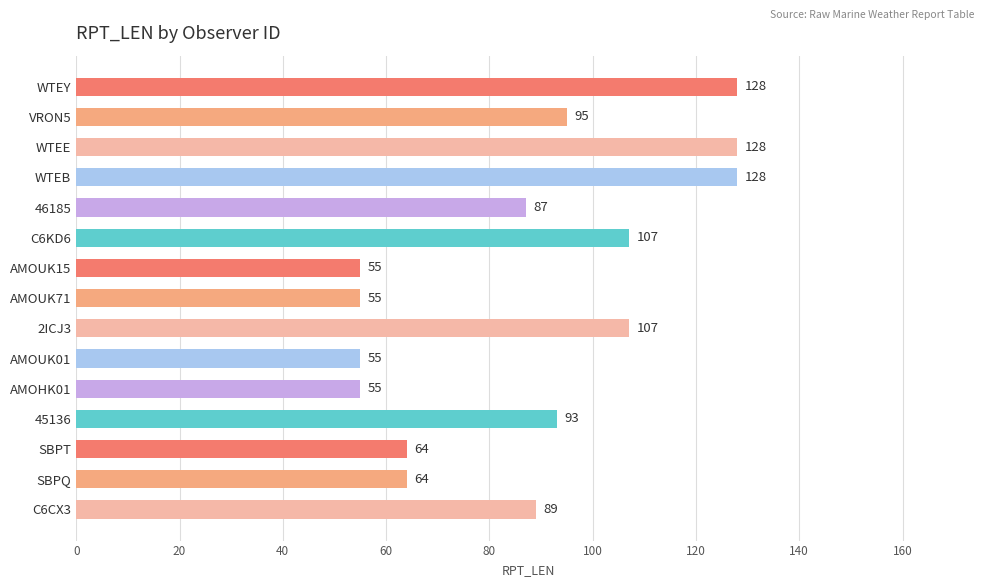

What is the value of the 11th bar from the top?

55